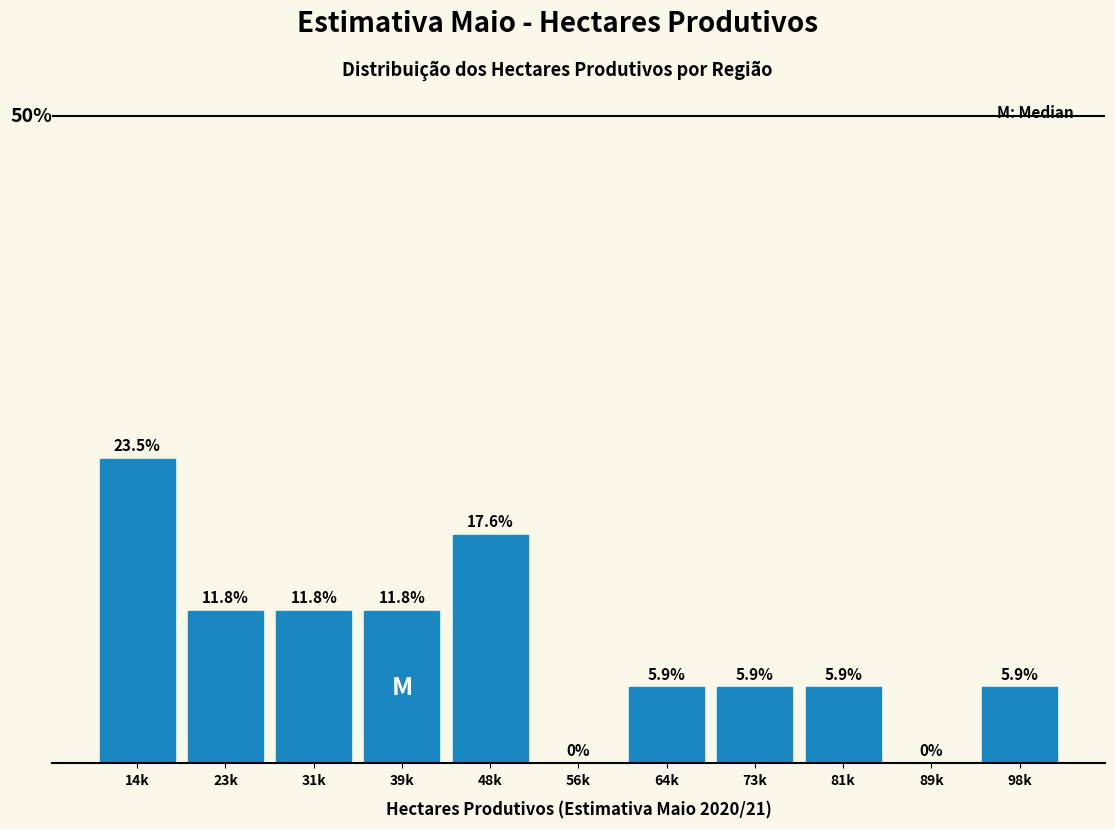

At which category does the chart reach its peak across all series?

14k